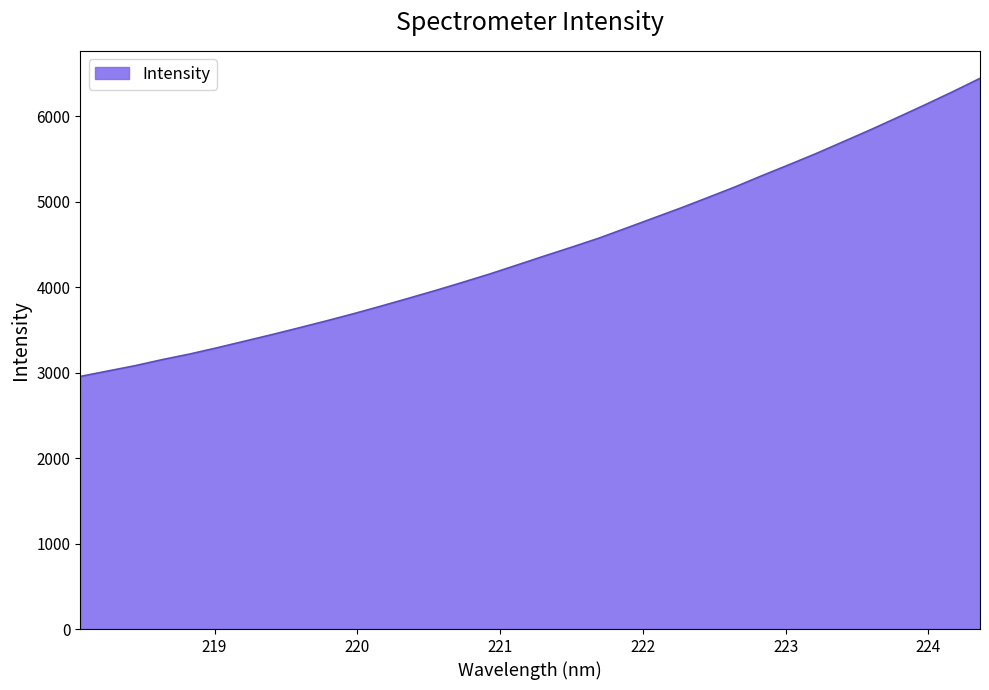

What is the difference between the maximum and minimum values?

3488.5